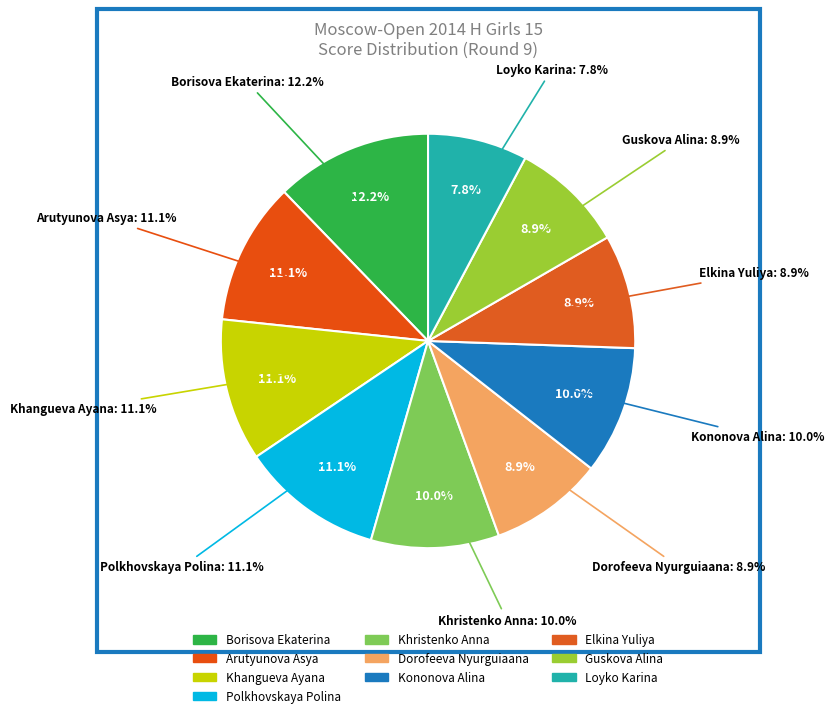

What percentage do Khristenko Anna and Guskova Alina together represent?

18.9%